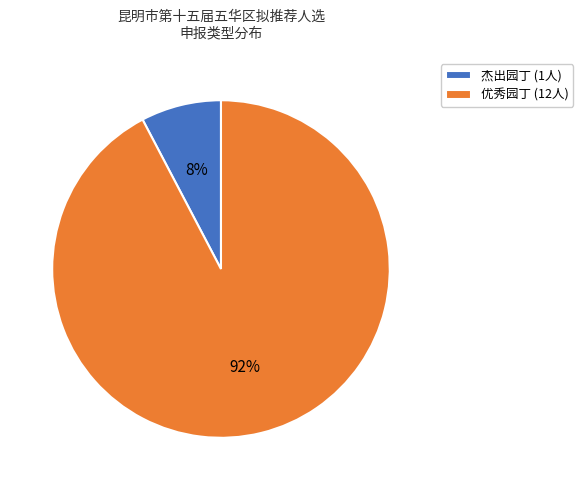

The 杰出园丁 slice represents 8% of the pie. True or false?

True